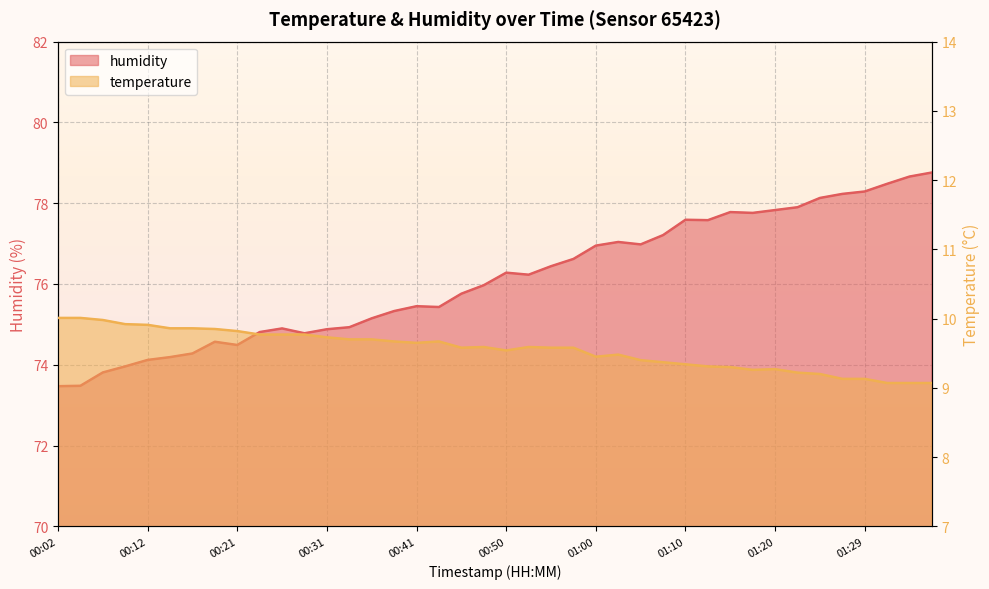

What is the sum of the humidity values at 00:29 and 01:27?

153.0